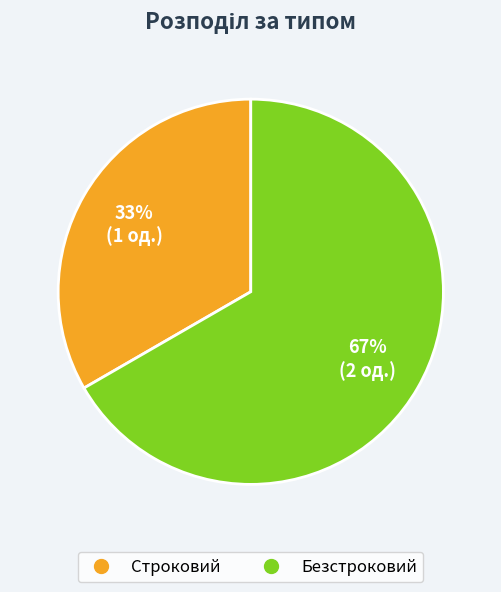

Which category accounts for the majority?

Безстроковий